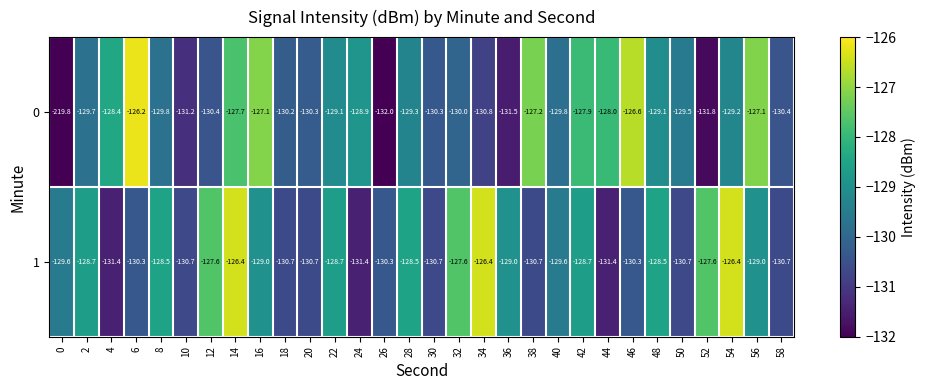

Between 50 and 58, which series saw the biggest shift?

0